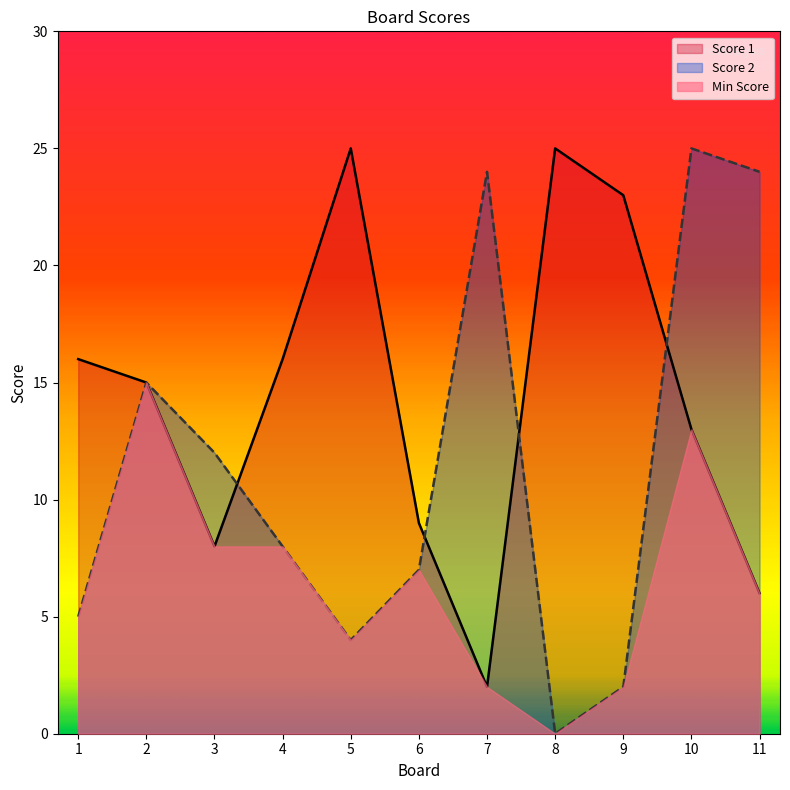

Reading left to right, what are all the values shown in this chart?

Score 1: 1=16	2=15	3=8	4=16	5=25	6=9	7=2	8=25	9=23	10=13	11=6
Score 2: 1=5	2=15	3=12	4=8	5=4	6=7	7=24	8=0	9=2	10=25	11=24